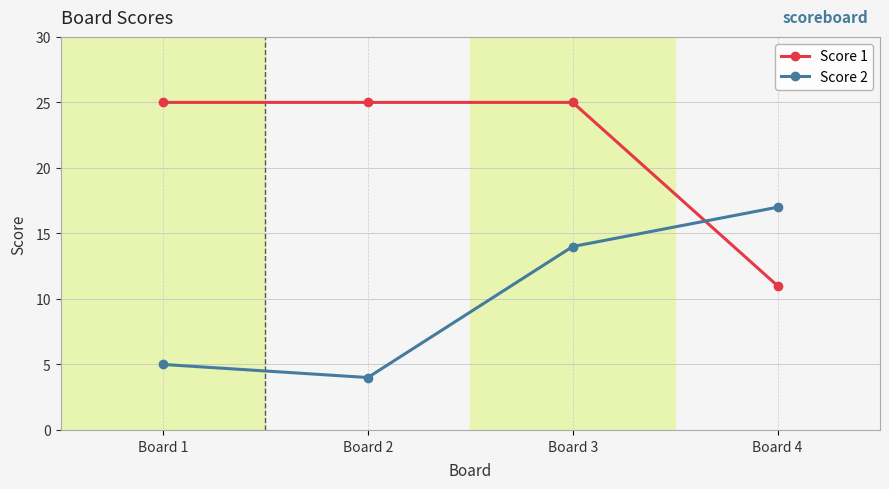

Which series has the largest range (max minus min)?

Score 1